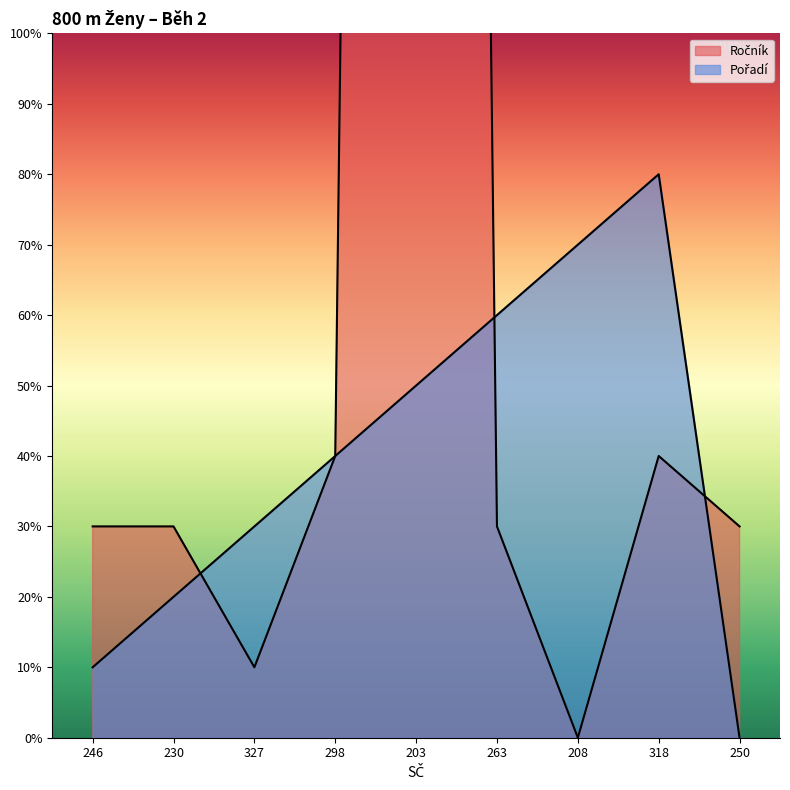

Reading left to right, what are all the values shown in this chart?

Ročník: 246=3	230=3	327=1	298=4	203=96	263=3	208=0	318=4	250=3
Pořadí: 246=1	230=2	327=3	298=4	203=5	263=6	208=7	318=8	250=0